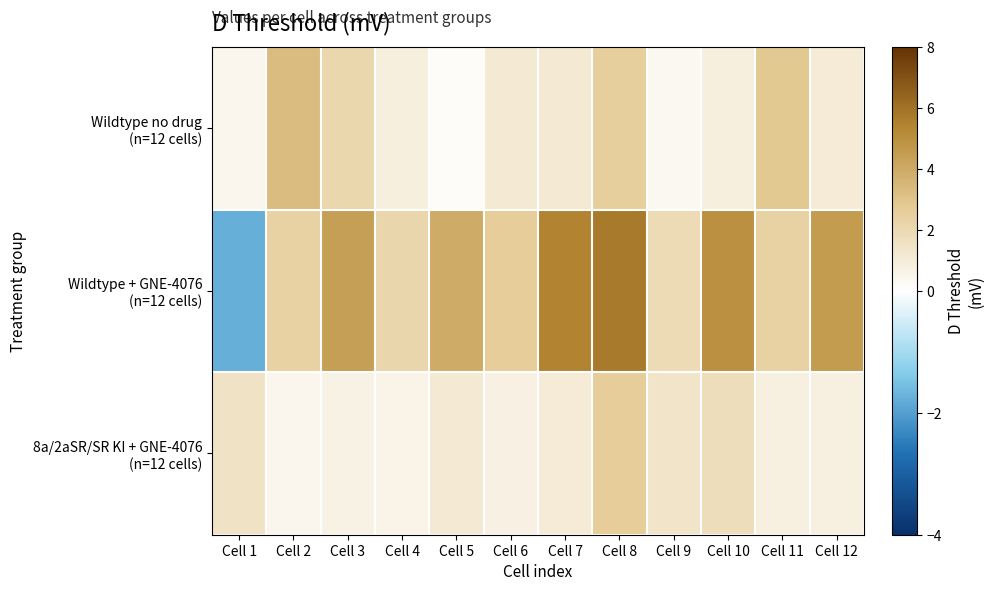

What is the greatest value displayed?

5.7